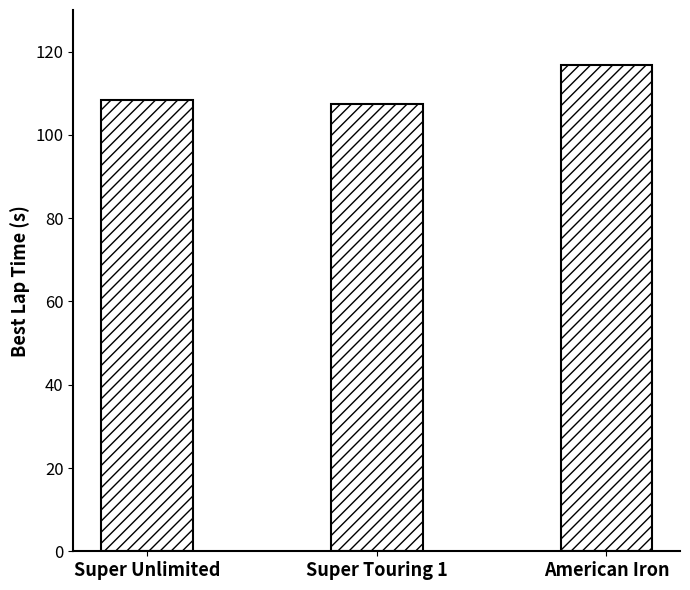

What is the sum of all values?

332.5